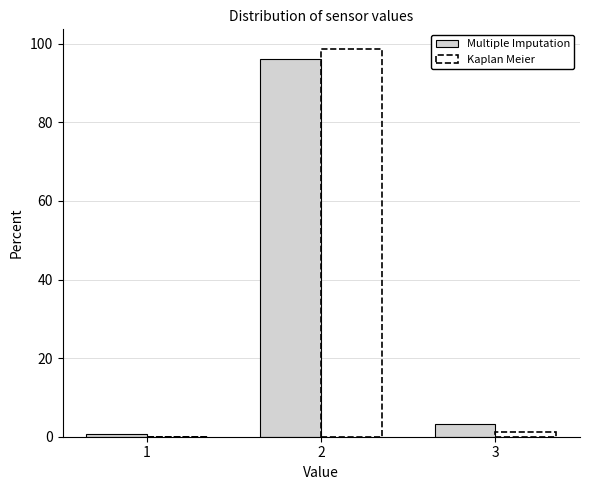

Reading left to right, transcribe this chart: for each range on the x-axis, give the height of each series' bar. The values are not printed on the chart, so give them approximately, as read against the axis.

0.5 to 1.5: Multiple Imputation=under 2	Kaplan Meier=0
1.5 to 2.5: Multiple Imputation=96	Kaplan Meier=98
2.5 to 3.5: Multiple Imputation=4	Kaplan Meier=under 2